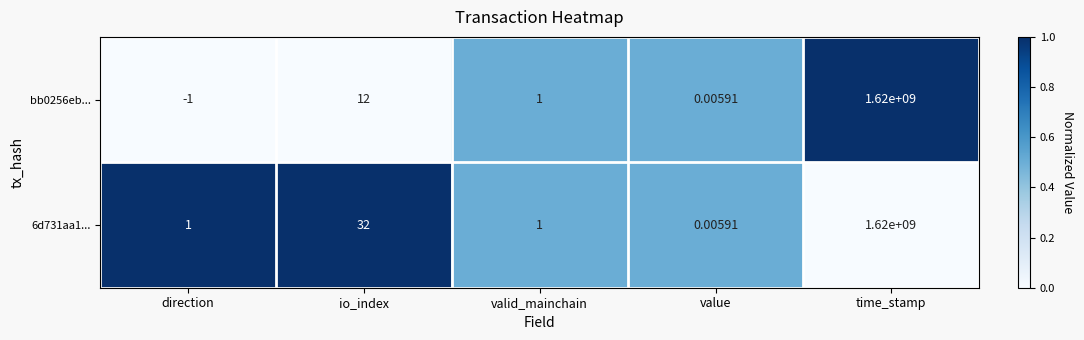

At which label does 6d731aa1... reach its peak?

time_stamp